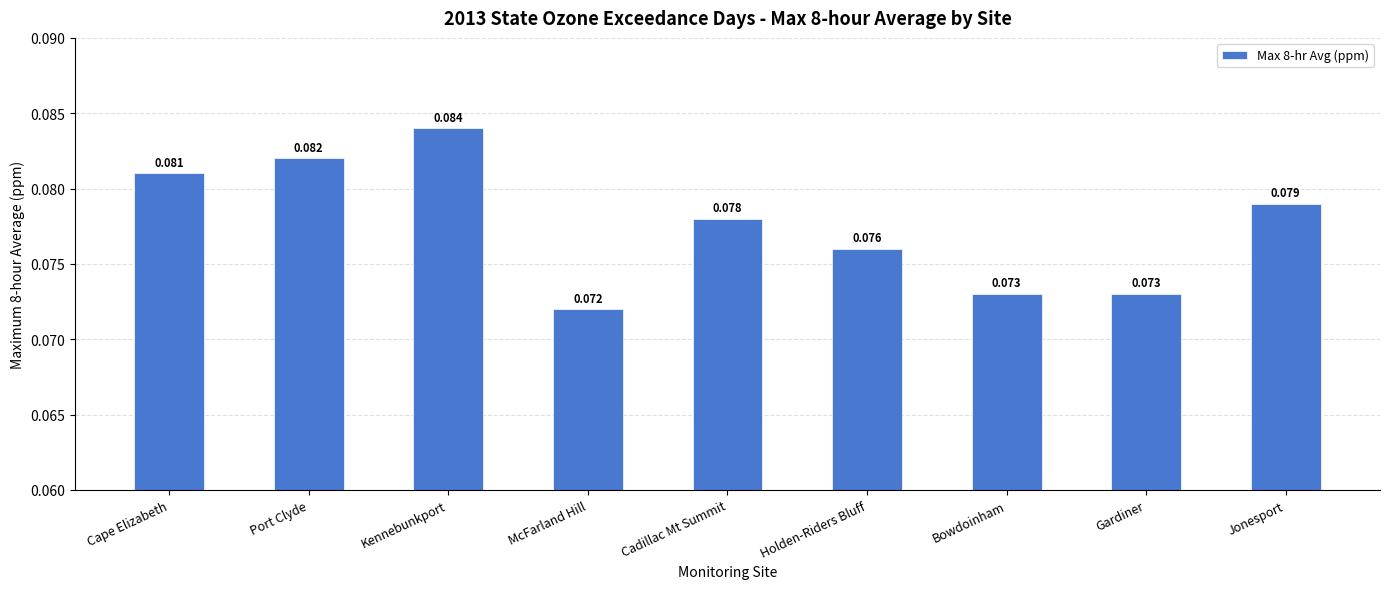

What is the label of the 5th bar from the left?

Cadillac Mt Summit